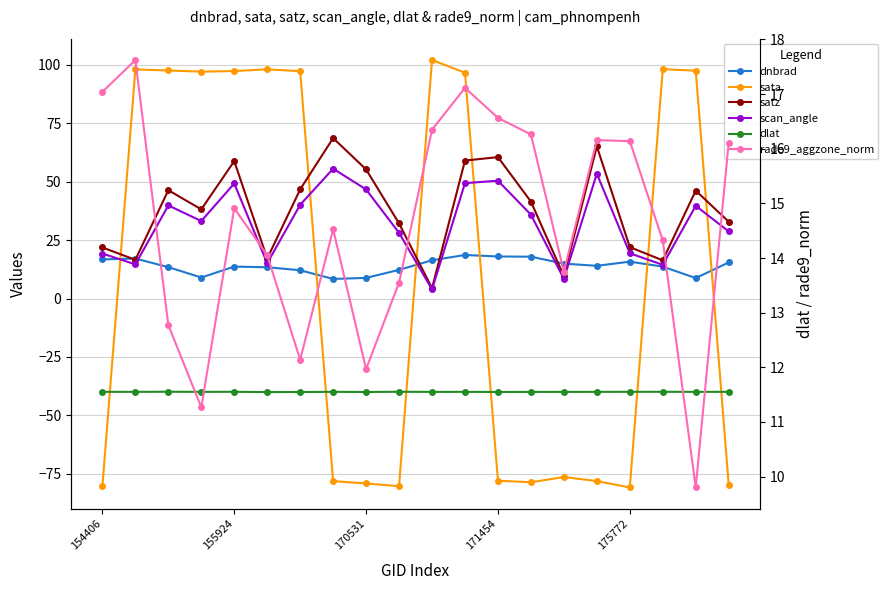

True or false: dlat has more than 2 interior local peaks.

True